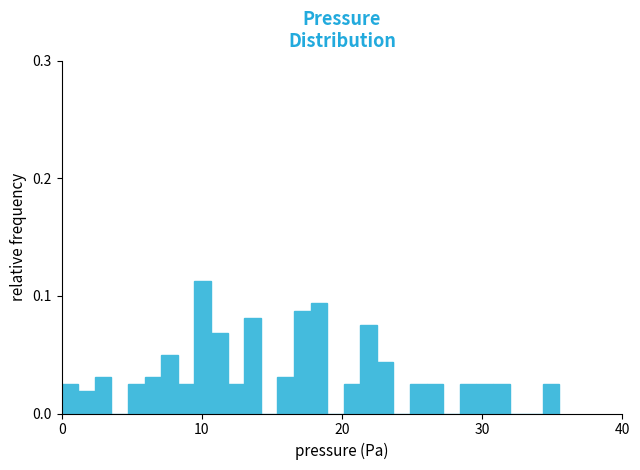

Around what value on the x-axis is the tallest bar? Give the approximate position of its centre, as read against the axis.

10